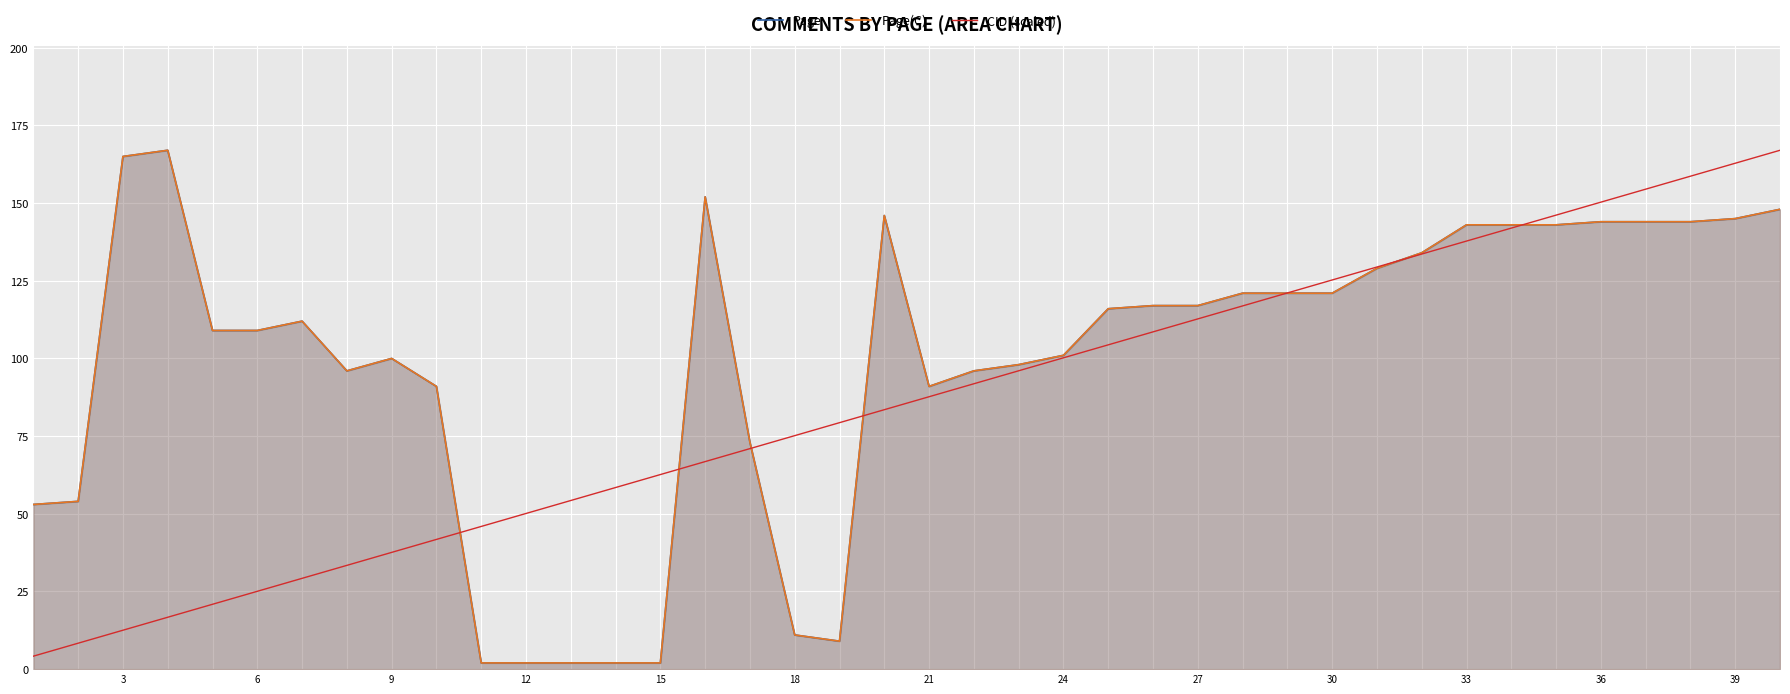

At how many categories does at least one series exceed 116?

19